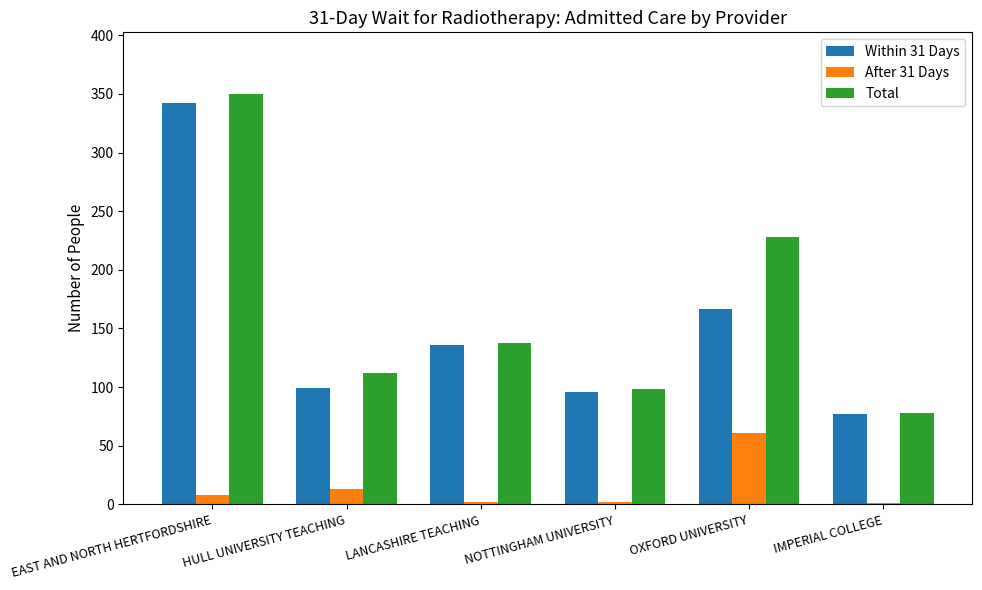

True or false: Total has a value of 42 at NOTTINGHAM UNIVERSITY.

False